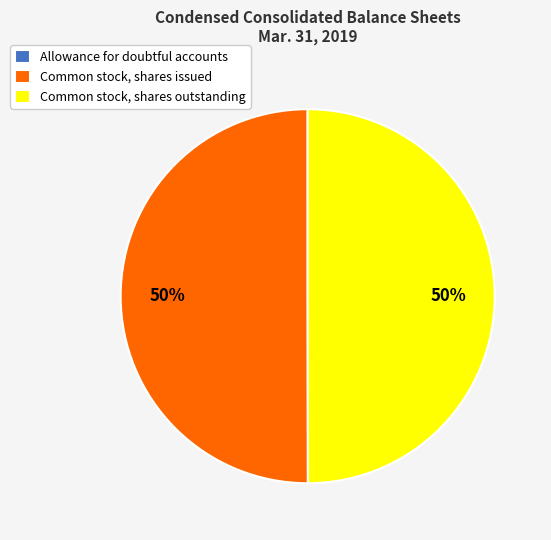

Is the sum of Common stock, shares issued and Common stock, shares outstanding greater than half?

Yes